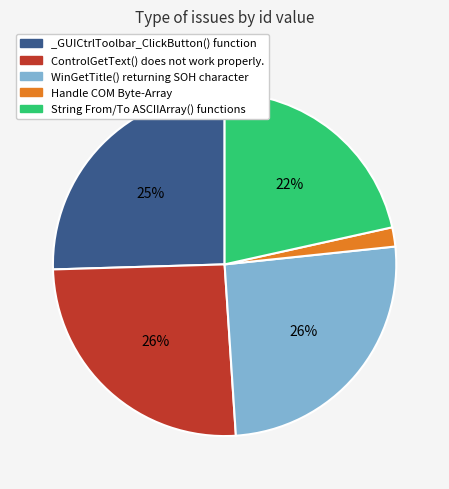

To the nearest percent, what percentage of the pie is WinGetTitle() returning SOH character?

26%